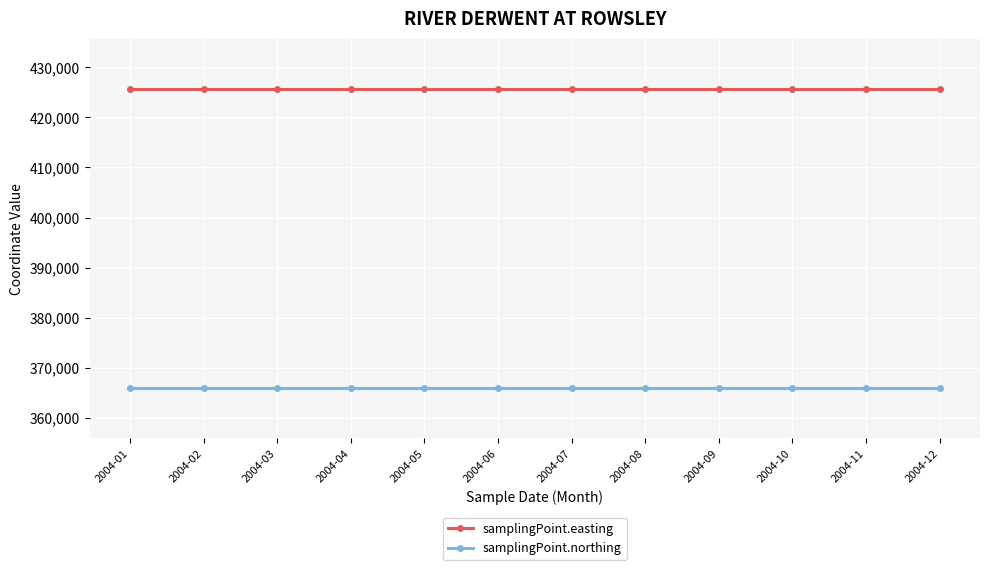

True or false: samplingPoint.easting and samplingPoint.northing intersect in this chart.

False